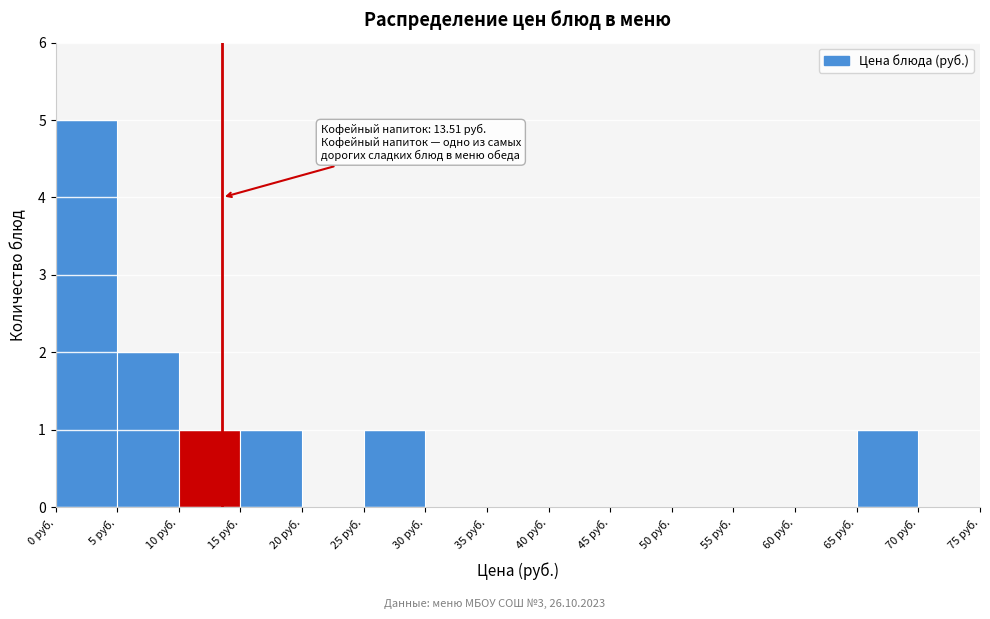

Over which range of the x-axis is the bar tallest?

0 to 5